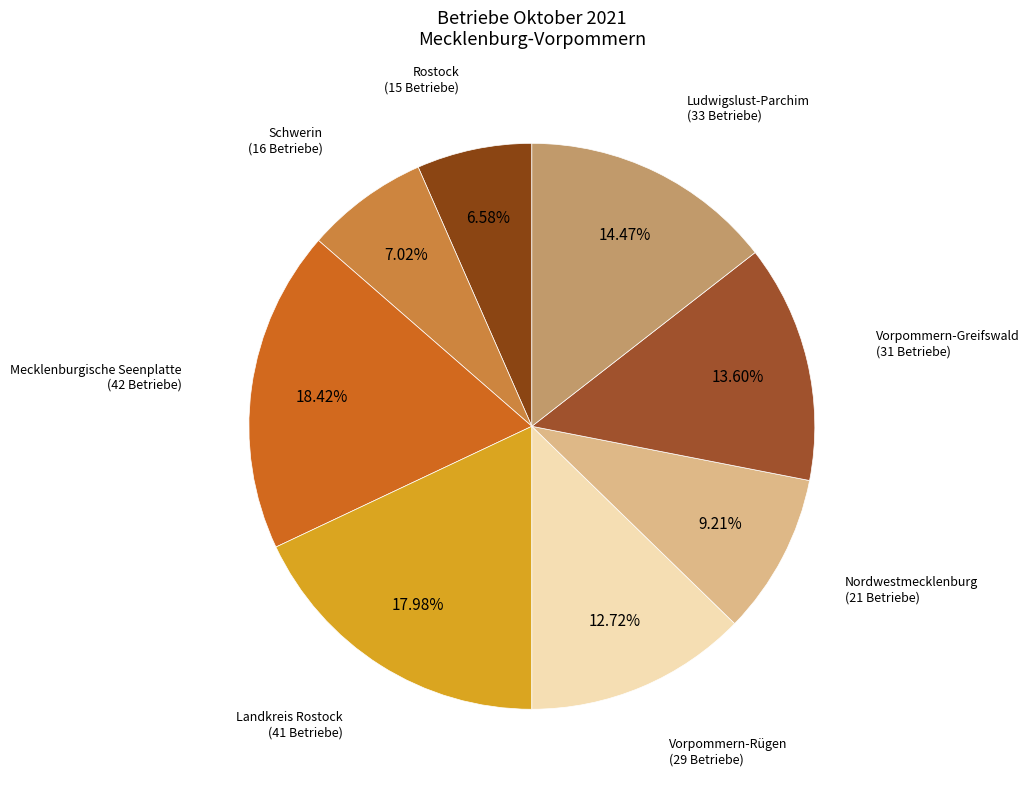

To the nearest percent, what is the average slice percentage?

12%